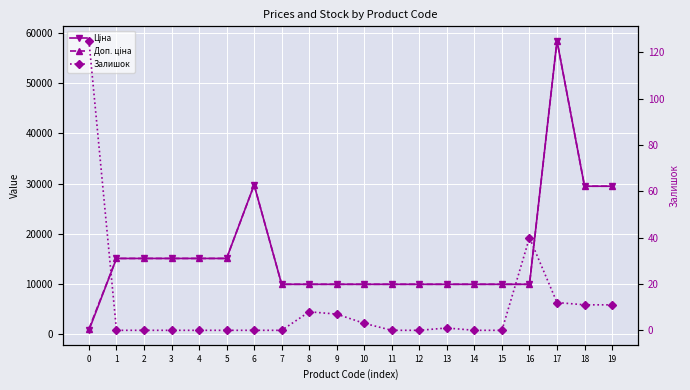

Reading left to right, what are all the values shown in this chart?

Ціна: 0=818.5	1=15120.0	2=15120.0	3=15120.0	4=15120.0	5=15120.0	6=29747.2	7=9975.0	8=9975.0	9=9975.0	10=9975.0	11=9975.0	12=9975.0	13=9975.0	14=9975.0	15=9975.0	16=9975.0	17=58426.5	18=29491.5	19=29491.5
Доп. ціна: 0=1109.2	1=15120.0	2=15120.0	3=15120.0	4=15120.0	5=15120.0	6=29747.2	7=9975.0	8=9975.0	9=9975.0	10=9975.0	11=9975.0	12=9975.0	13=9975.0	14=9975.0	15=9975.0	16=9975.0	17=58426.5	18=29491.5	19=29491.5
Залишок: 0=125.0	1=0.0	2=0.0	3=0.0	4=0.0	5=0.0	6=0.0	7=0.0	8=8.0	9=7.0	10=3.0	11=0.0	12=0.0	13=1.0	14=0.0	15=0.0	16=40.0	17=12.0	18=11.0	19=11.0